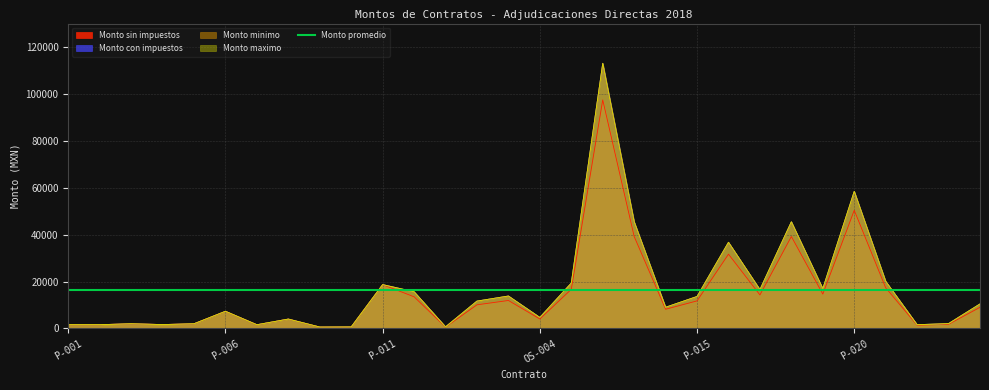

Between P-023 and P-024, which series saw the biggest shift?

Monto con impuestos